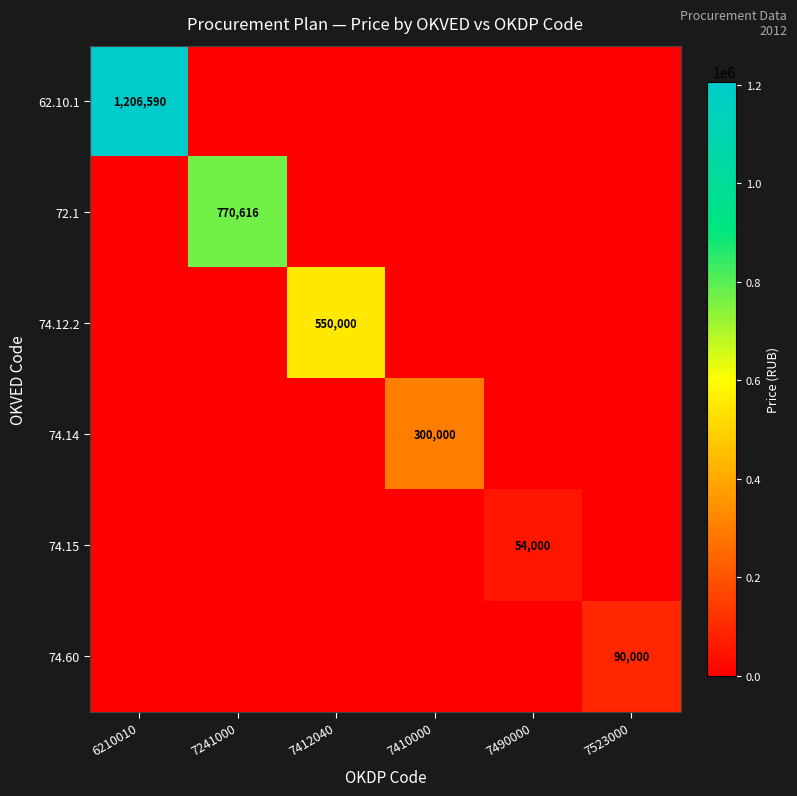

How many series are shown in this chart?

6